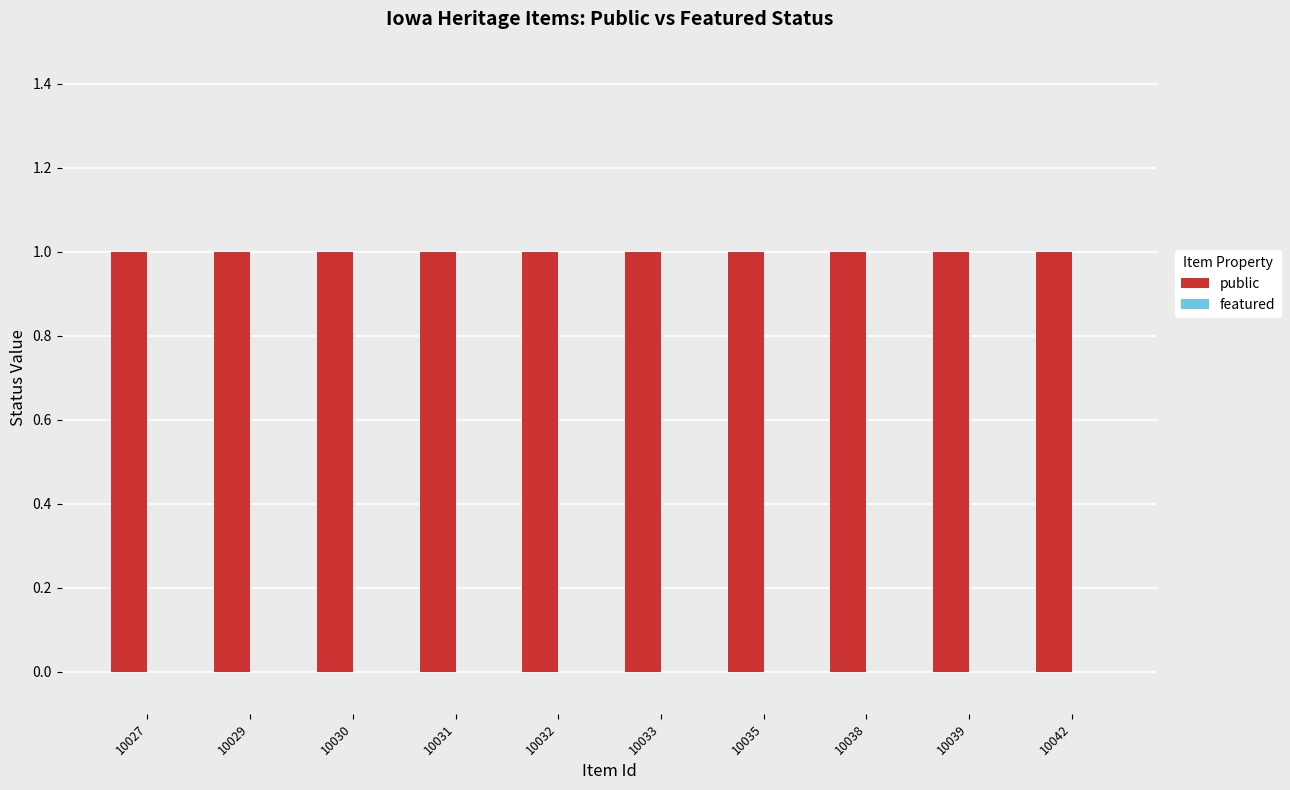

What is the spread (max minus min) of values at 10030?

1